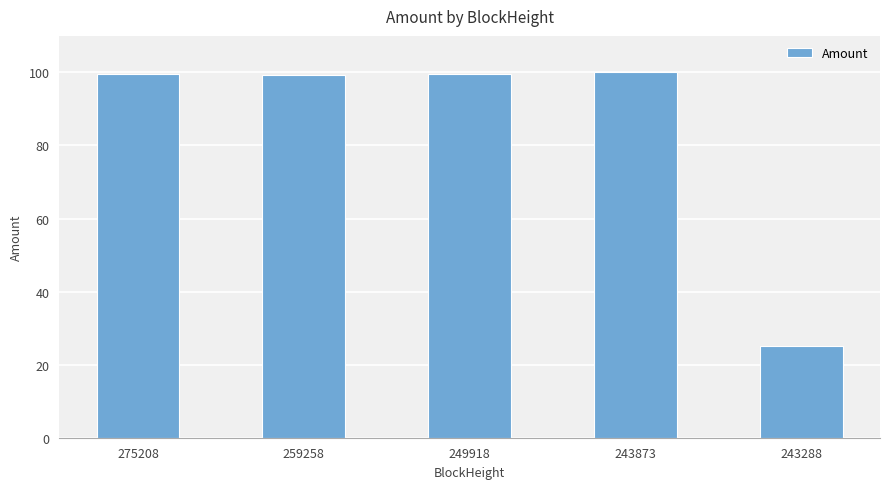

How many distinct data groups are displayed?

1